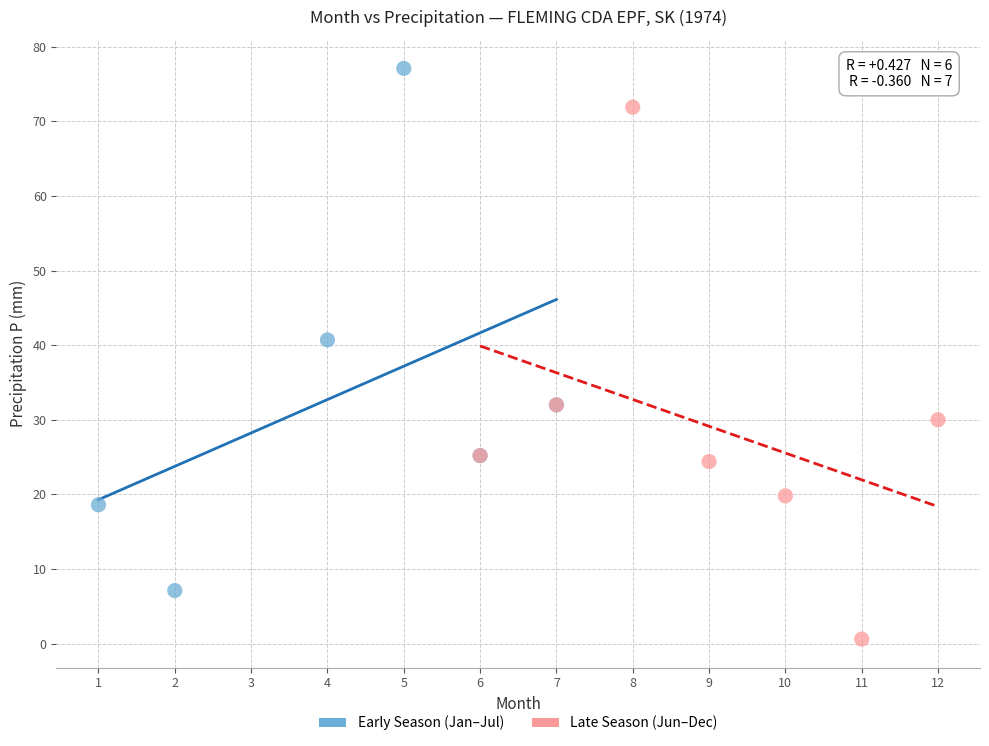

Which series contains the lowest Y value?

Late Season (Jun–Dec)